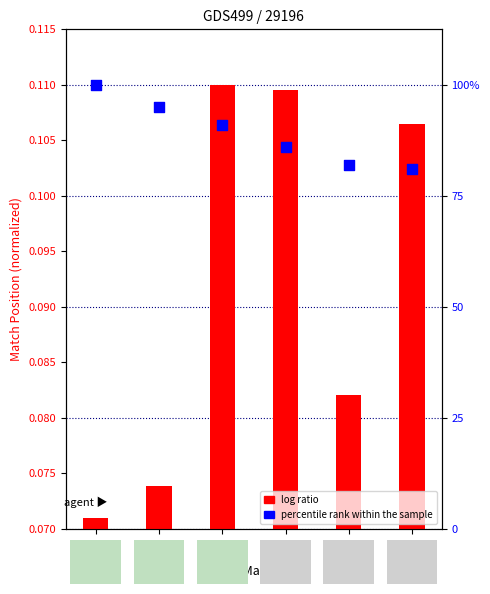

Is the value of log ratio at 86 greater than the value of percentile rank within the sample at 100?

No